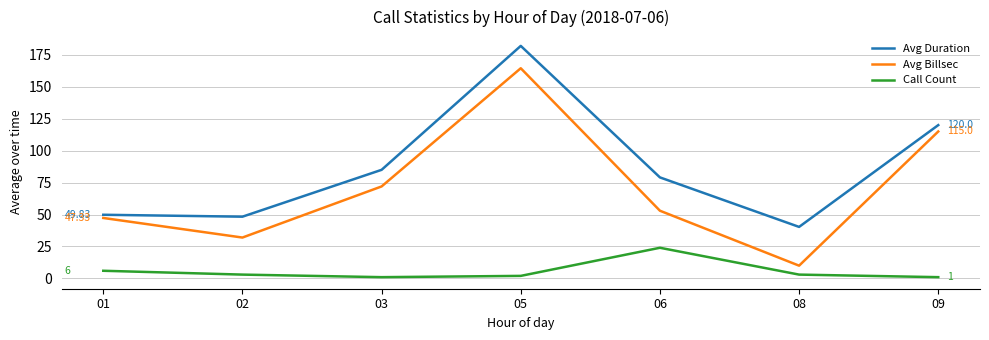

At how many categories does at least one series exceed 74?

4